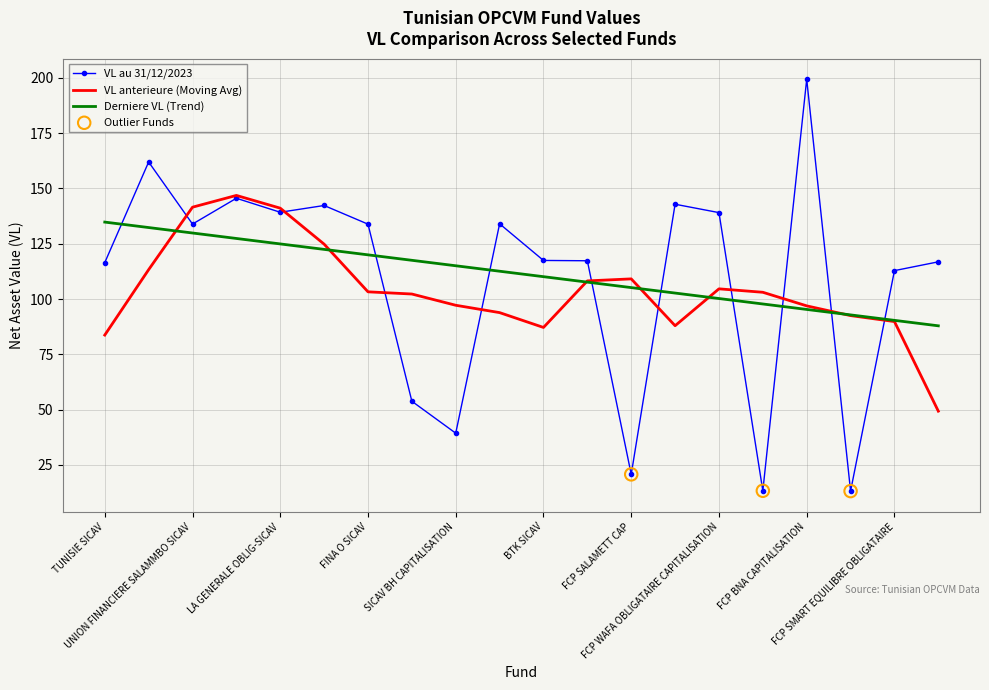

Rank the series by their maximum value, from highest to lowest.

VL au 31/12/2023, VL anterieure (Moving Avg), Derniere VL (Trend)